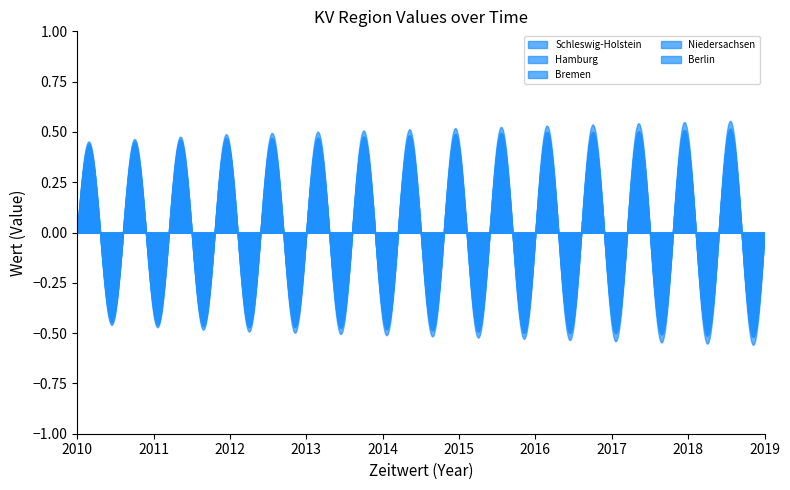

What is the value of the Bremen point at the 7th from the left?

0.5